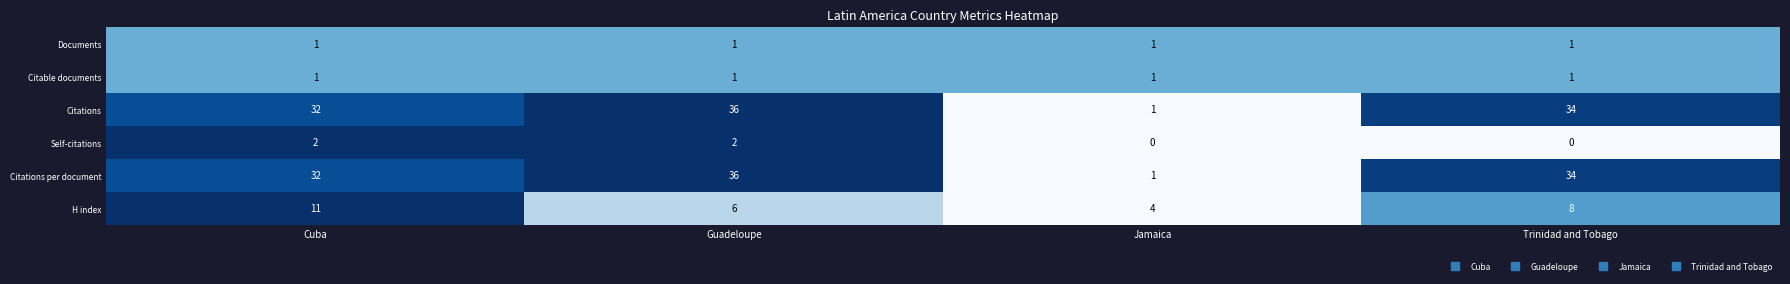

How many categories are shown in the chart?

4